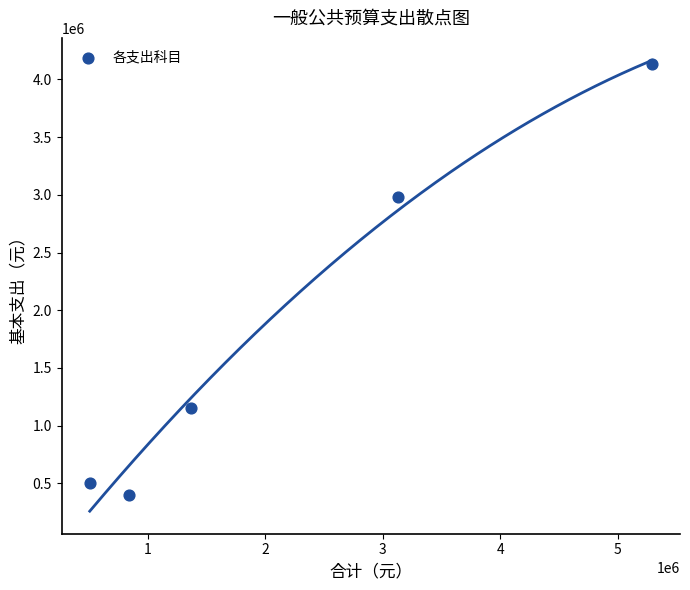

What Y value in the scatter plot is closest to 2268100?

2978100